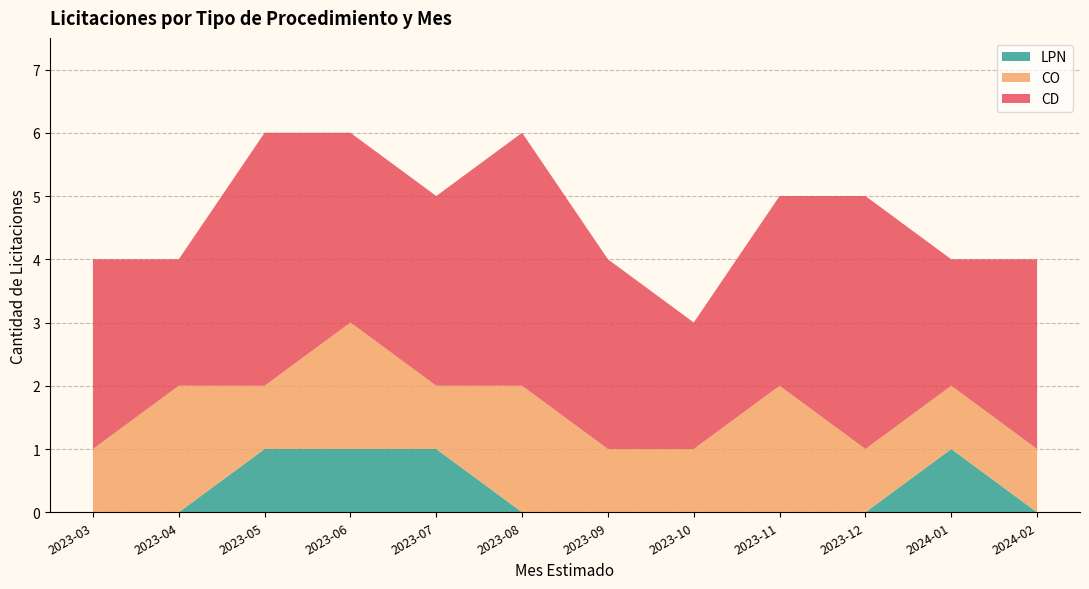

Reading left to right, transcribe all the data shown in this chart.

CD: 3	2	4	3	3	4	3	2	3	4	2	3
CO: 1	2	1	2	1	2	1	1	2	1	1	1
LPN: 0	0	1	1	1	0	0	0	0	0	1	0